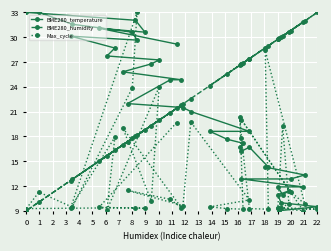

Which series has the largest range (max minus min)?

BME280_temperature